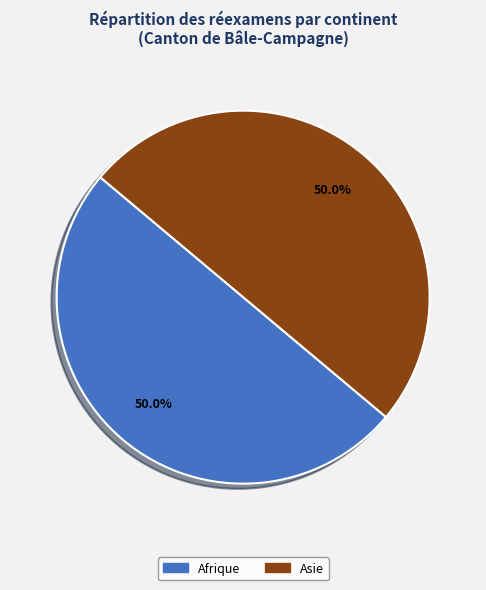

How many segments does this pie chart have?

2